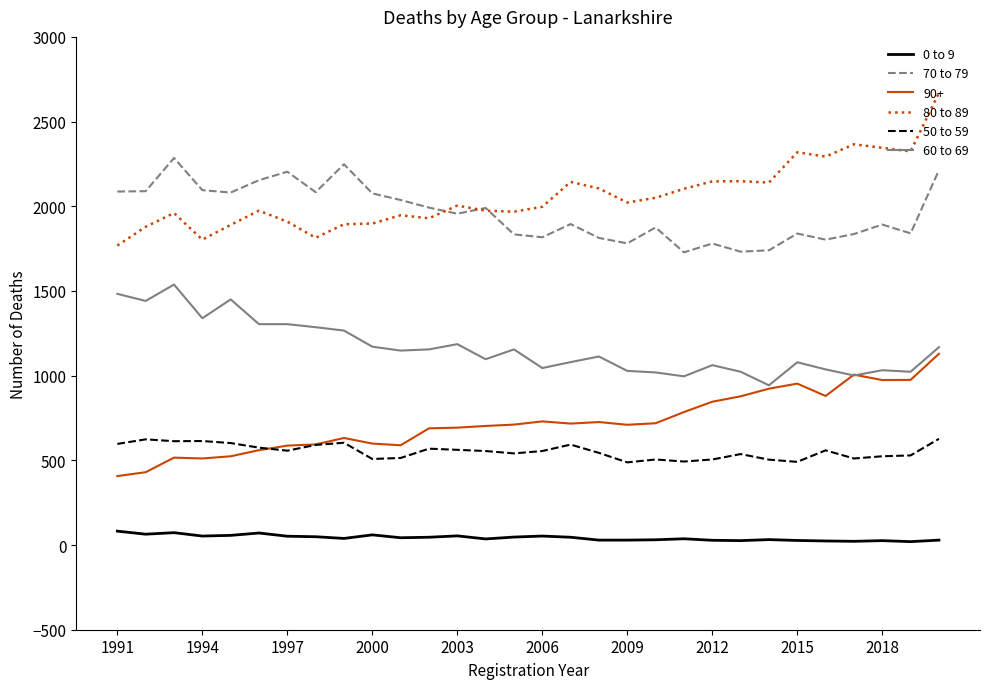

Which series has the widest spread of values?

80 to 89